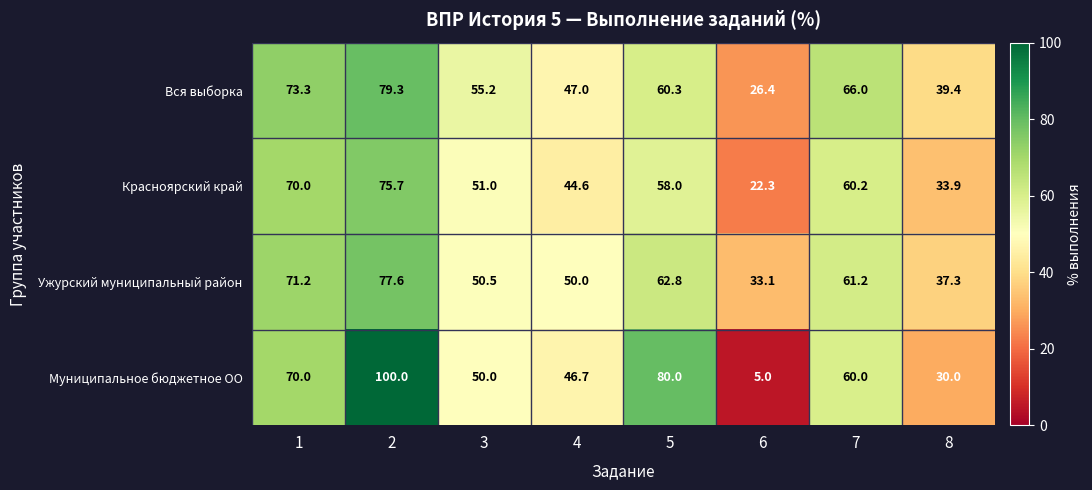

Which series has the largest total across all categories?

Вся выборка